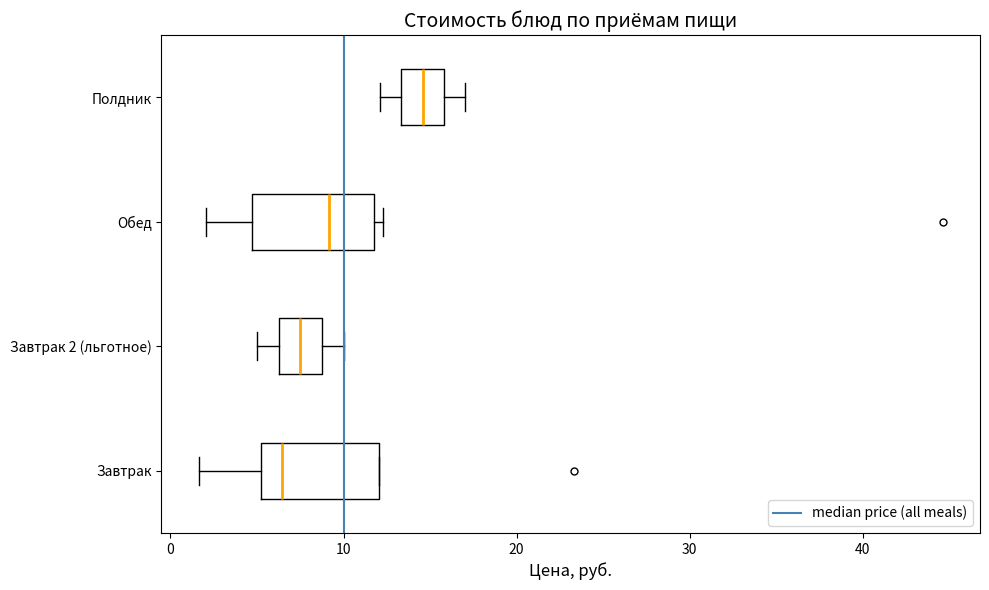

Reading bottom to top, transcribe this box plot: for each box, give where its median line is, the range the box spans, and where its two whiskers end, as read against the x-axis. The values are not printed on the chart, so give them approximately, as read against the axis.

Завтрак: median 6, box 5 to 12, whiskers 2 to 12
Завтрак 2 (льготное): median 8, box 6 to 9, whiskers 5 to 10
Обед: median 9, box 5 to 12, whiskers 2 to 12 (just right of the box's right edge)
Полдник: median 15, box 13 to 16, whiskers 12 to 17